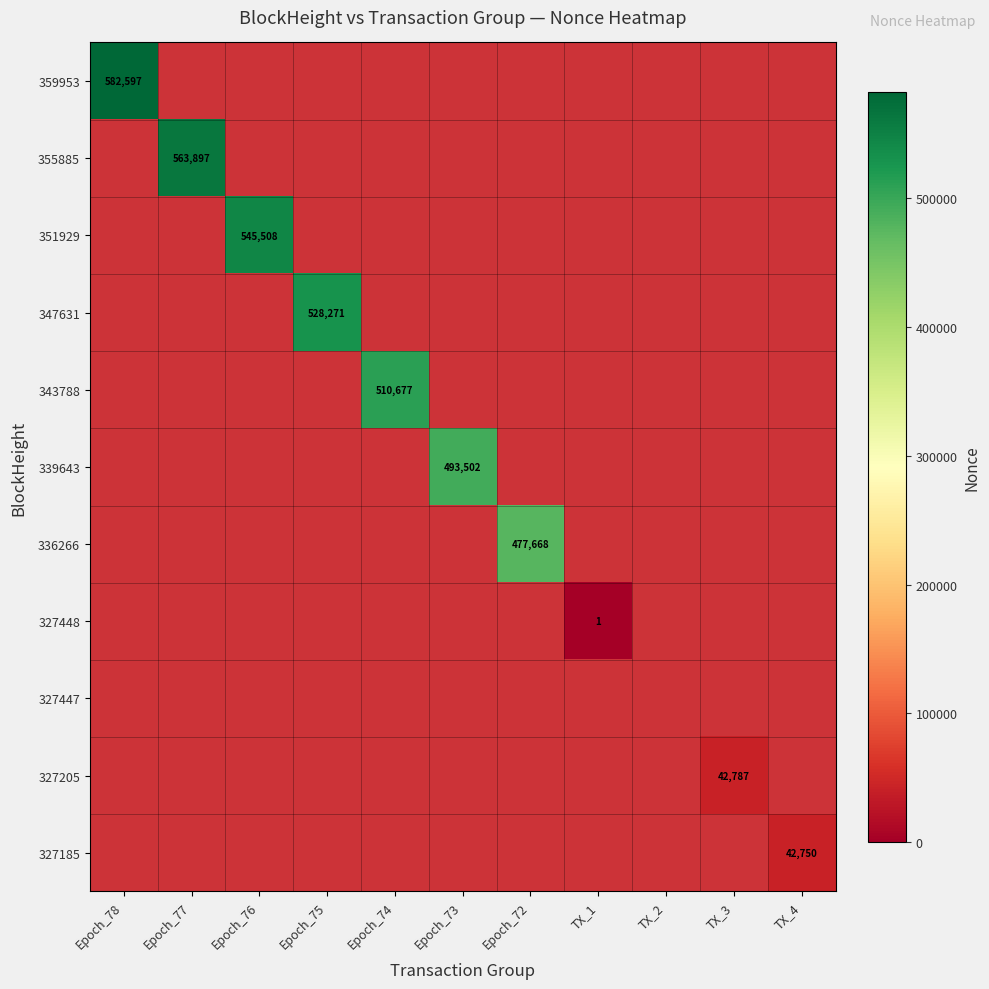

What is the approximate value of 355885 at Epoch_78?

29129.9